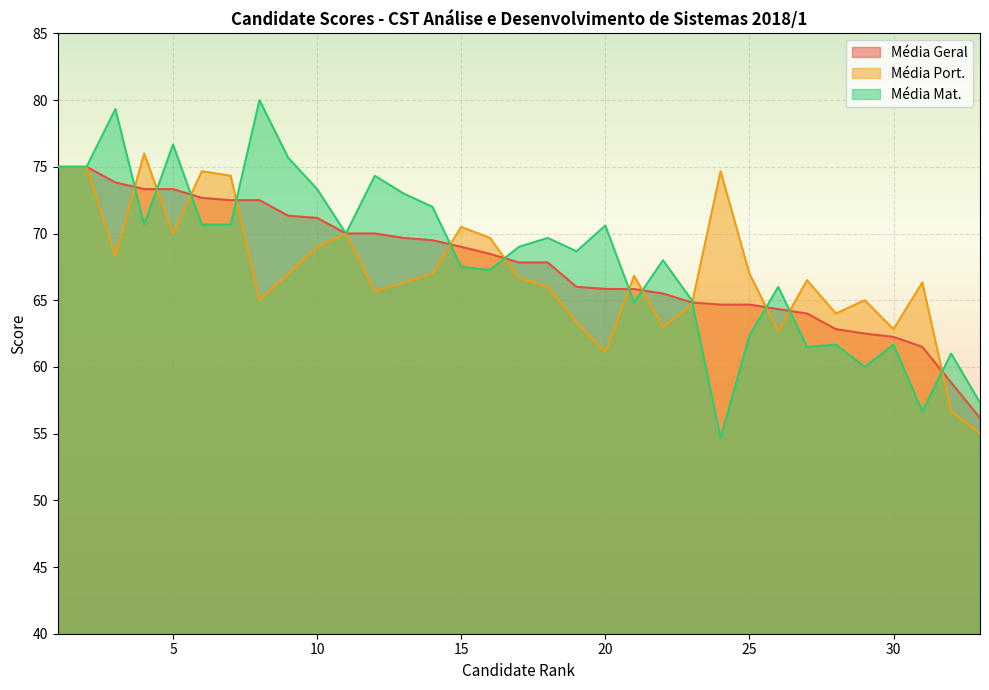

Which category has the lowest value across all series?

24